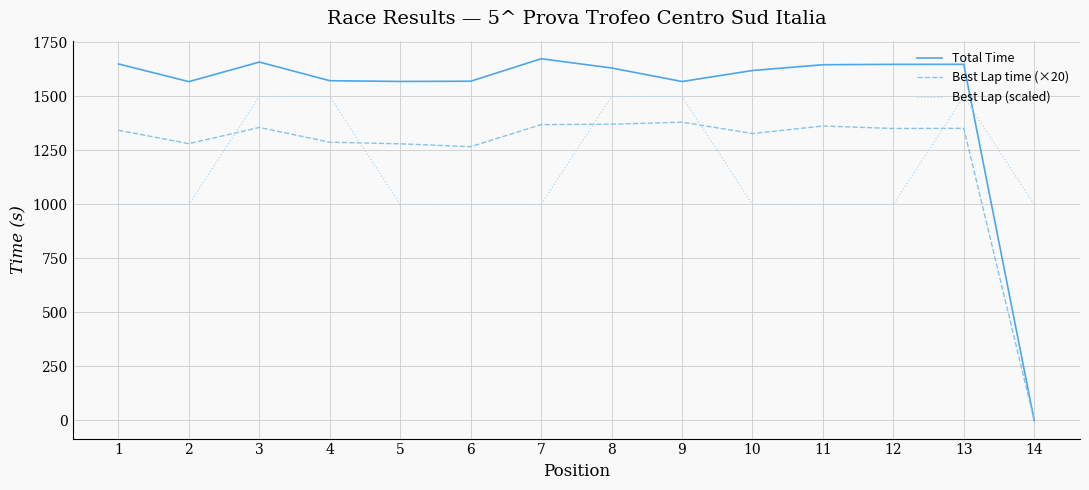

What is the spread (max minus min) of values at 14?

1000.0